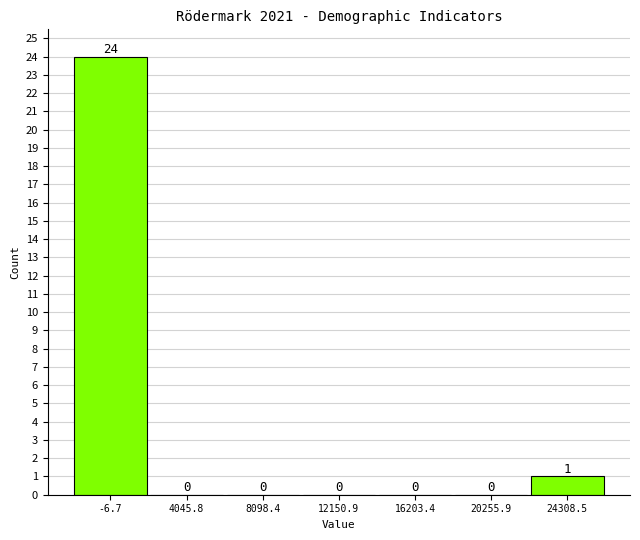

Reading left to right, what are all the values shown in this chart?

-6.7=24	4045.8=0	8098.4=0	12150.9=0	16203.4=0	20255.9=0	24308.5=1